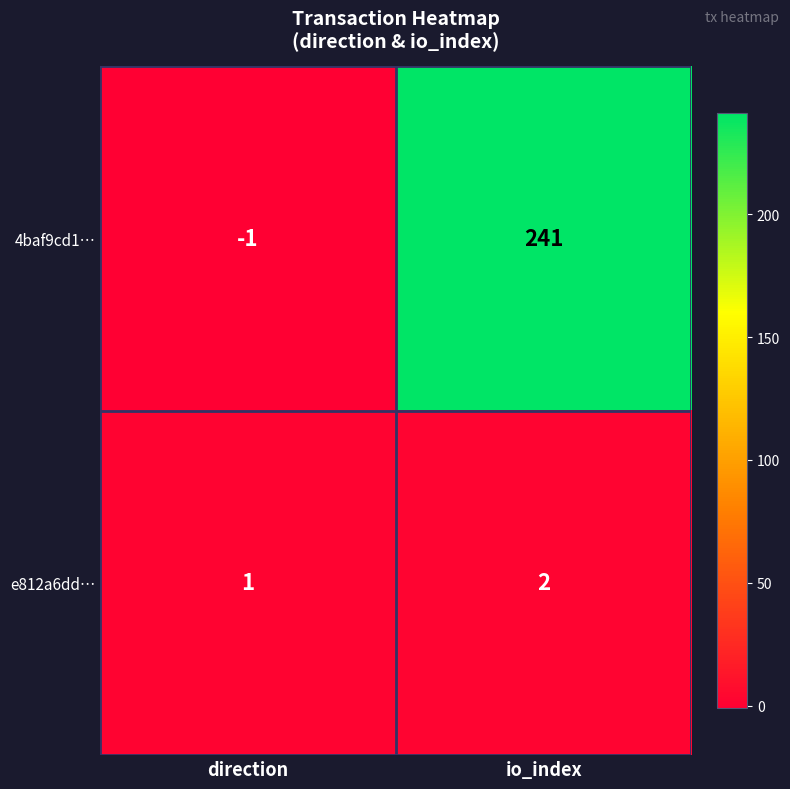

What is the sum of the e812a6dd… values at direction and io_index?

3